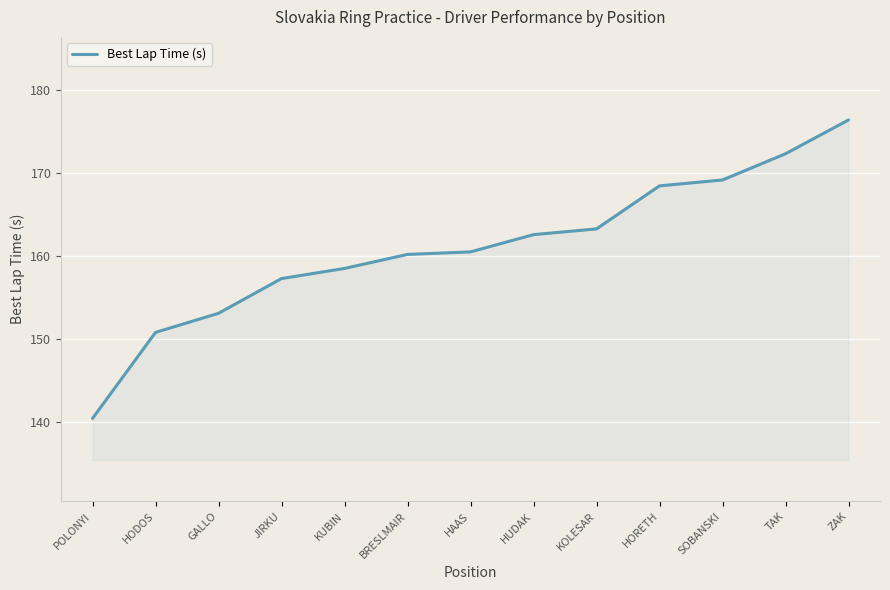

What value does the data have at KUBIN?

158.5